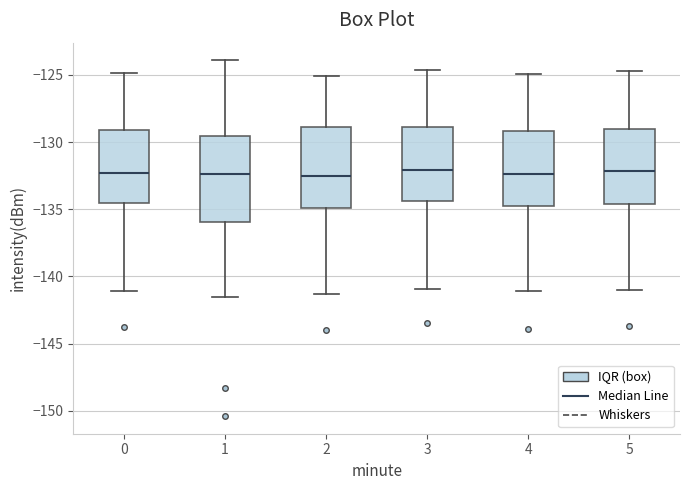

Reading left to right, read every box against the y-axis: the position of its median line, the range the box covers, and the ends of its whiskers. The values are not printed on the chart, so give them approximately, as read against the axis.

0: median -132.5, box -134.5 to -129.0, whiskers -141.0 to -125.0
1: median -132.5, box -136.0 to -129.5, whiskers -141.5 to -124.0
2: median -132.5, box -135.0 to -129.0, whiskers -141.5 to -125.0
3: median -132.0, box -134.5 to -129.0, whiskers -141.0 to -124.5
4: median -132.5, box -134.5 to -129.0, whiskers -141.0 to -125.0
5: median -132.0, box -134.5 to -129.0, whiskers -141.0 to -124.5